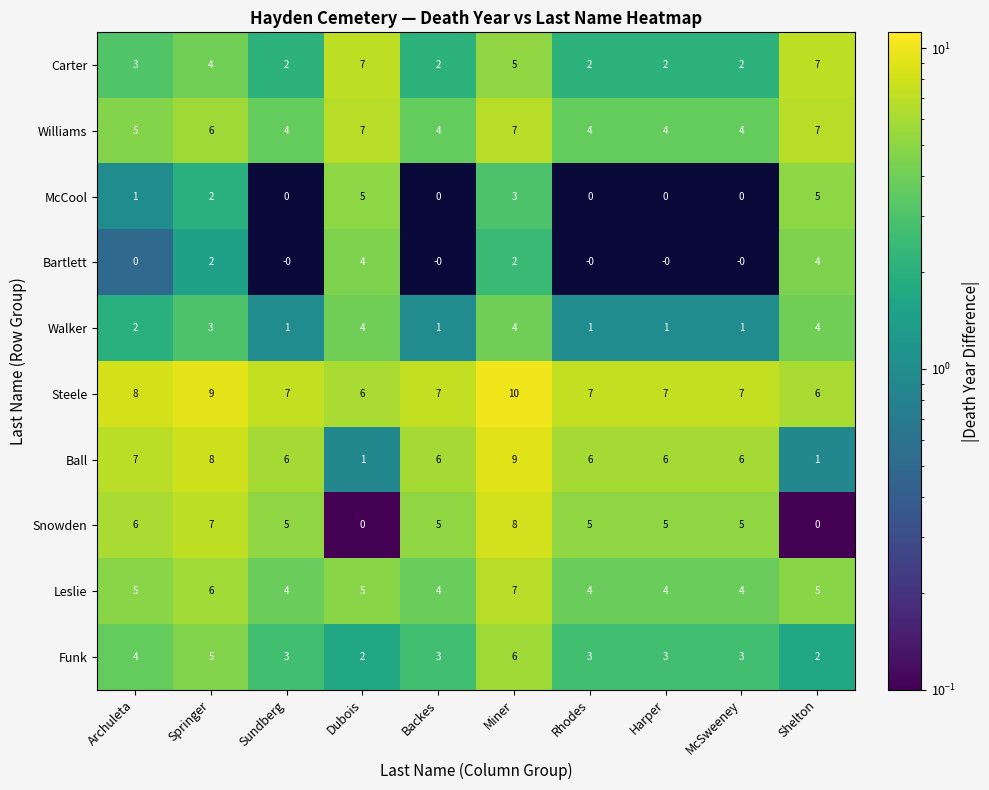

At which category is the sum across all series the highest?

Miner